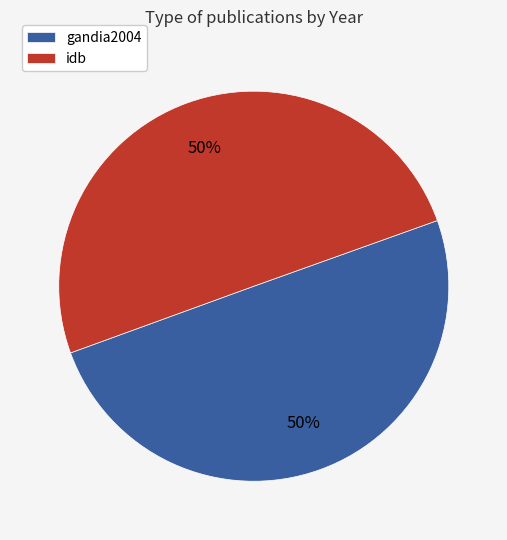

How many slices are in this pie chart?

2